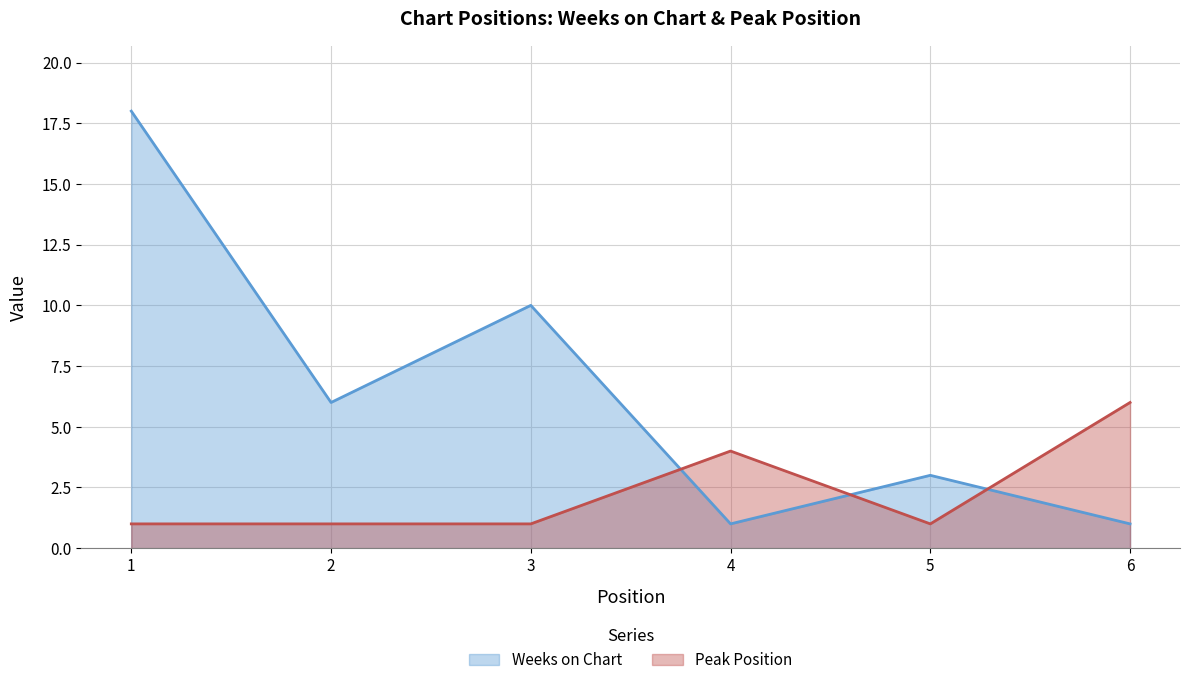

How many lines are shown in the chart?

2